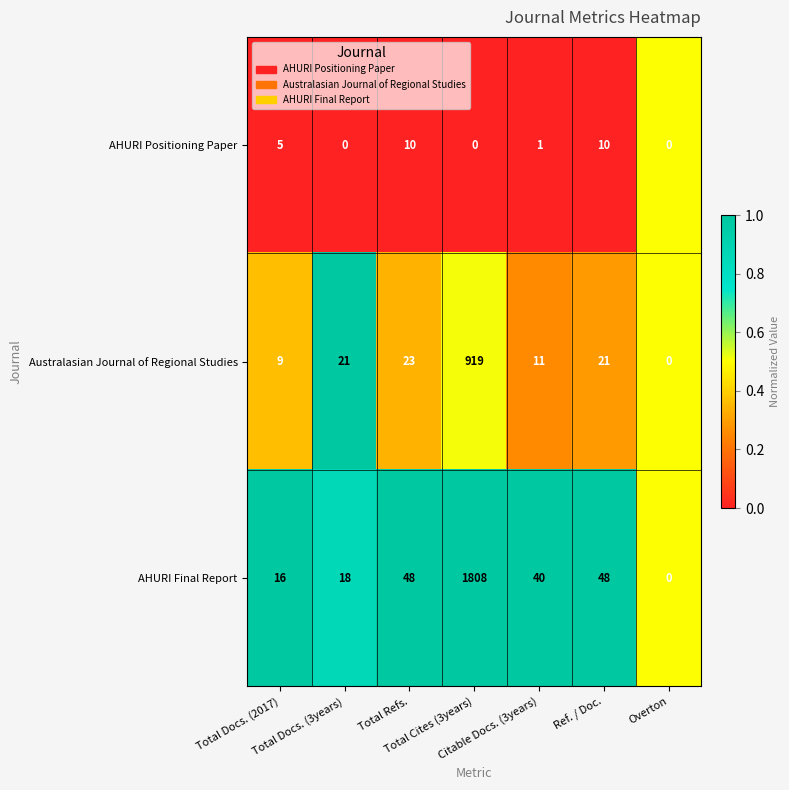

Which series has the largest total across all categories?

AHURI Final Report